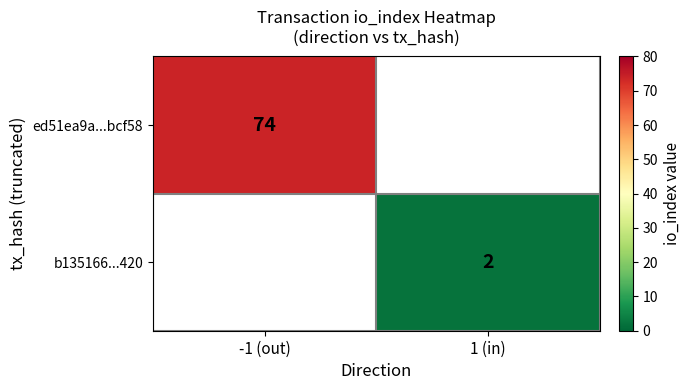

The value of ed51ea9a...bcf58 at -1 (out) is 74. True or false?

True